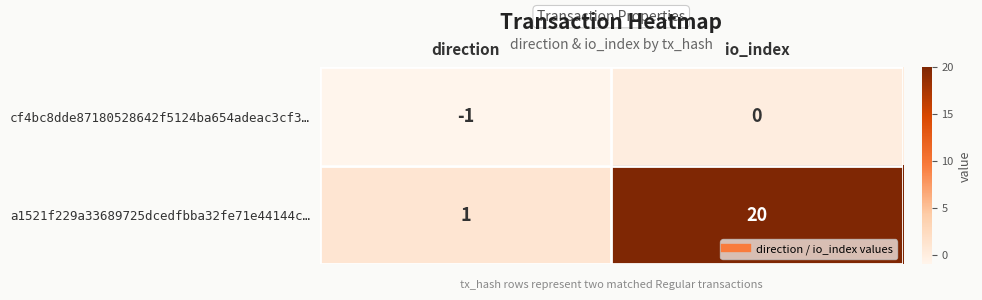

What is the difference between the highest and lowest values at io_index?

20